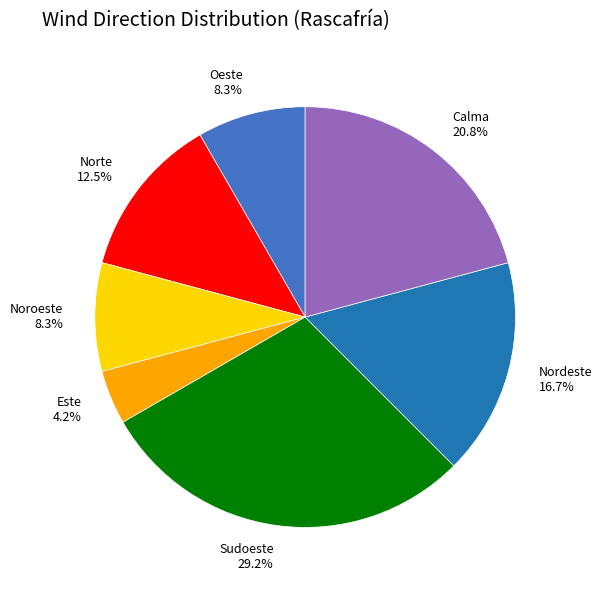

Does any single category account for the majority?

No